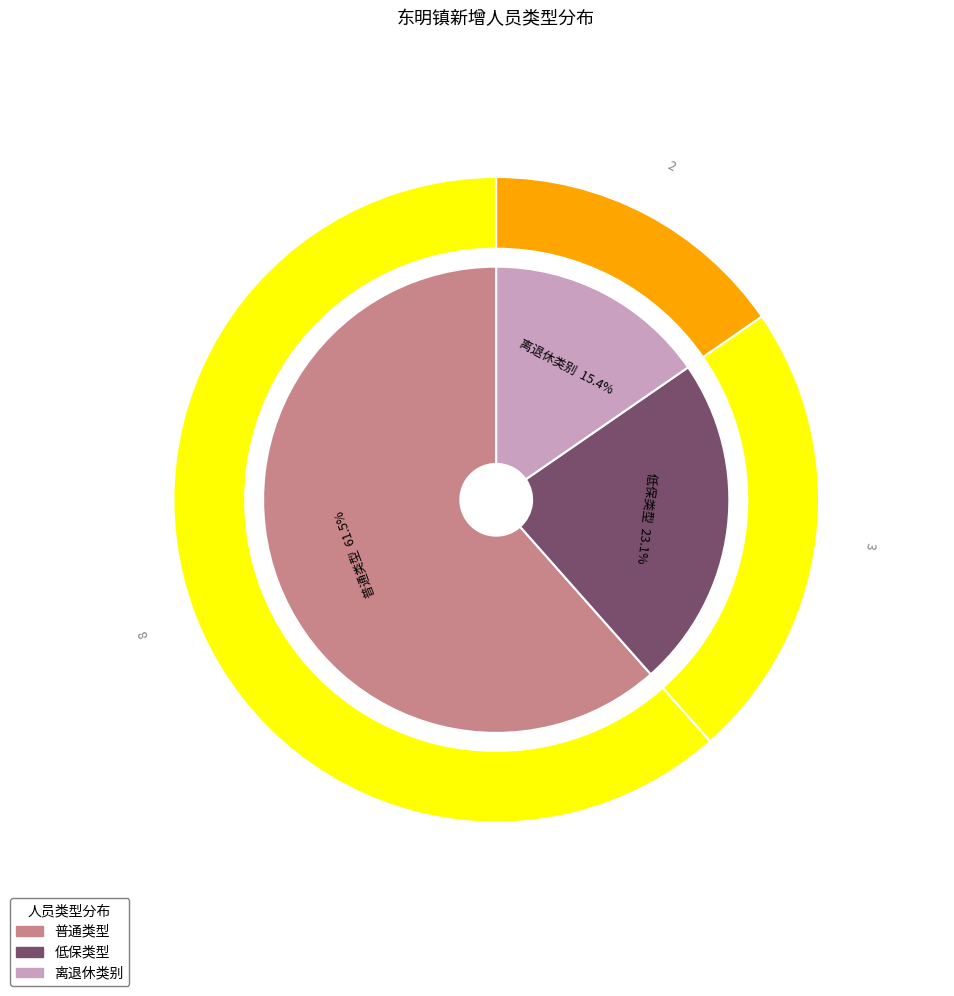

The 低保类型 slice represents 23% of the pie. True or false?

True